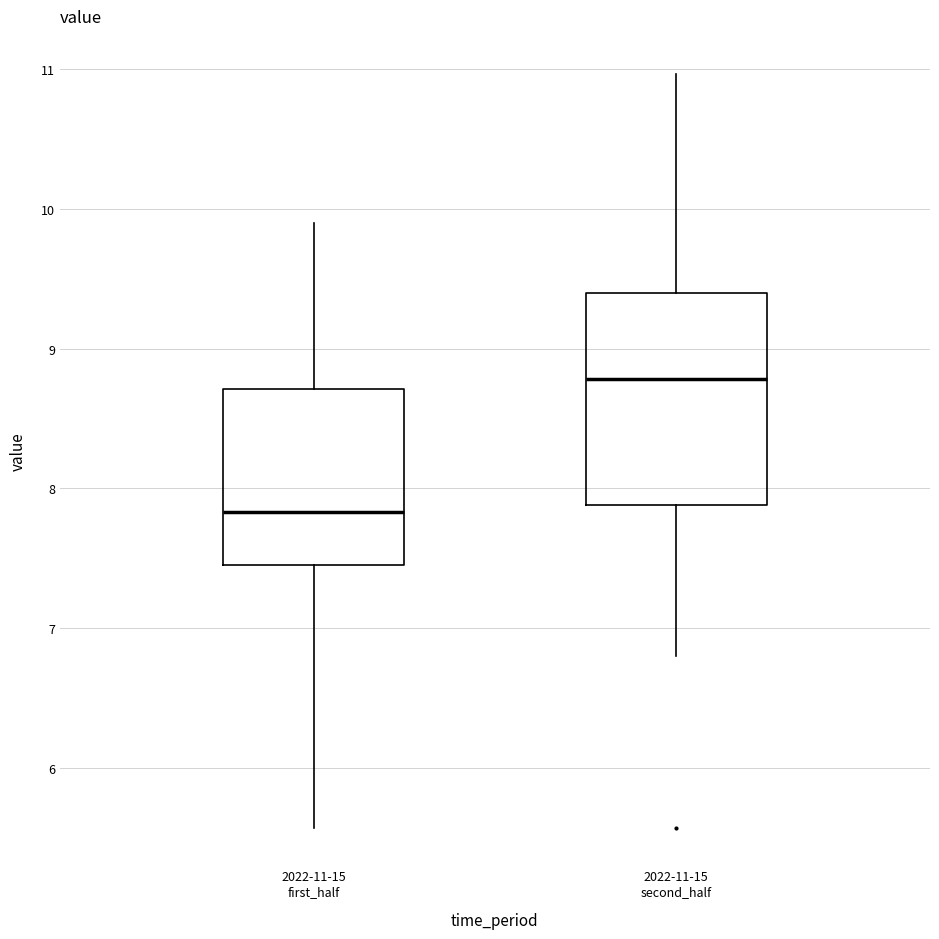

Reading left to right, transcribe this box plot: for each box, give where its median line is, the range the box spans, and where its two whiskers end, as read against the y-axis. The values are not printed on the chart, so give them approximately, as read against the axis.

2022-11-15 first_half: median 7.8, box 7.5 to 8.7, whiskers 5.6 to 9.9
2022-11-15 second_half: median 8.8, box 7.9 to 9.4, whiskers 6.8 to 11.0